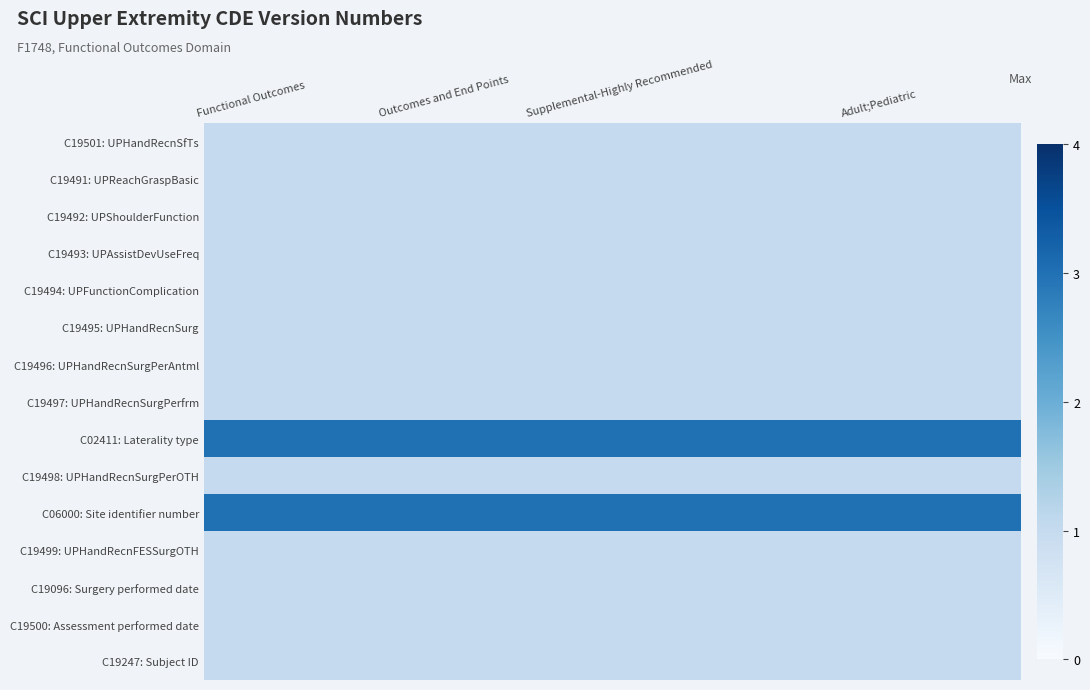

What is the difference between the highest and lowest values at Adult;Pediatric?

2